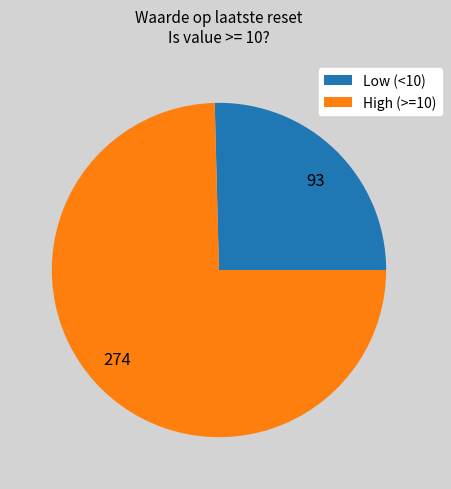

The 274 slice represents 75% of the pie. True or false?

True